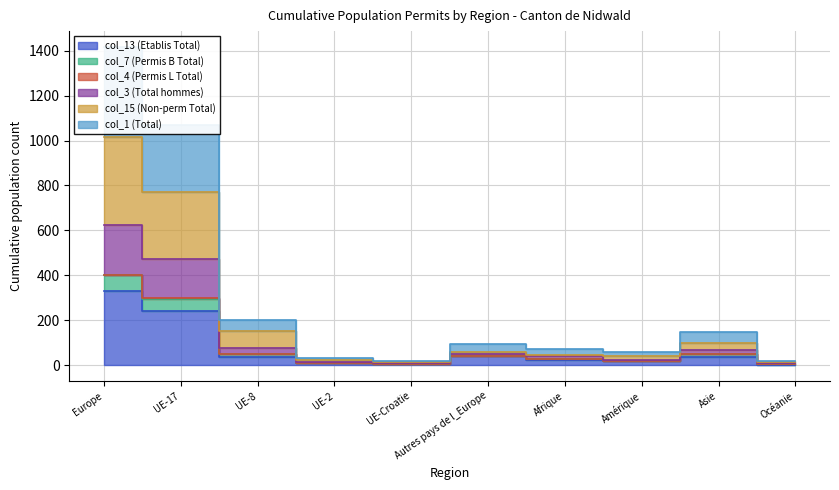

Where is the first local maximum for col_3 (Total hommes)?

Autres pays de l_Europe